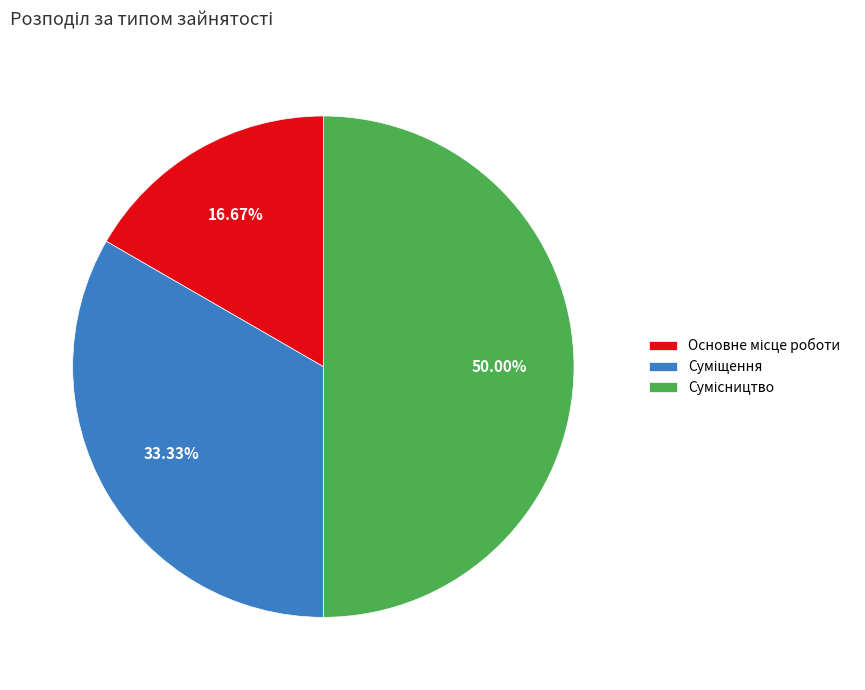

Combined, what portion of the pie is Сумісництво and Основне місце роботи?

66.7%